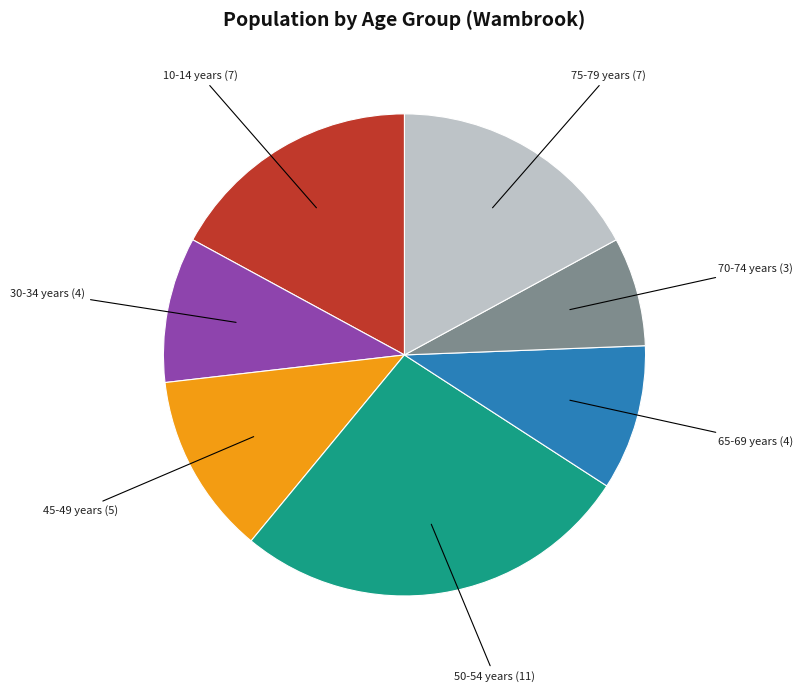

Is there a majority slice in this chart?

No